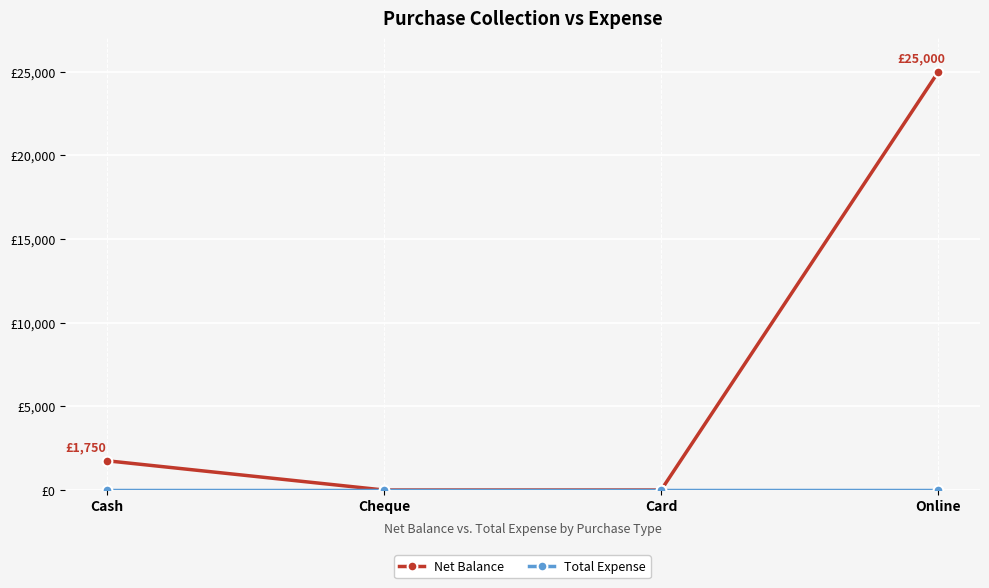

What is the difference between the maximum and minimum values in the Net Balance series?

25000